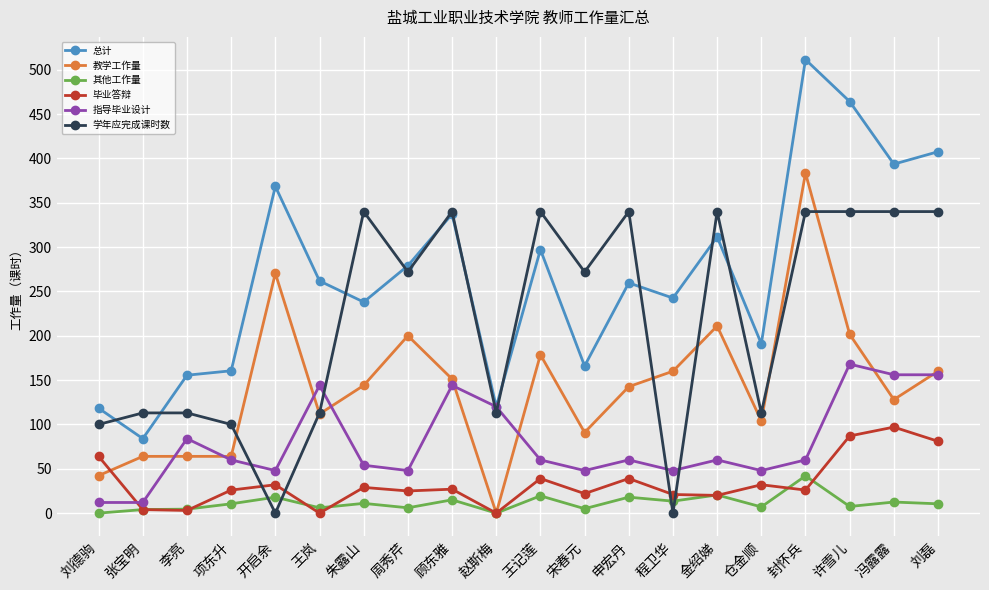

True or false: 教学工作量 and 总计 cross at least once.

False